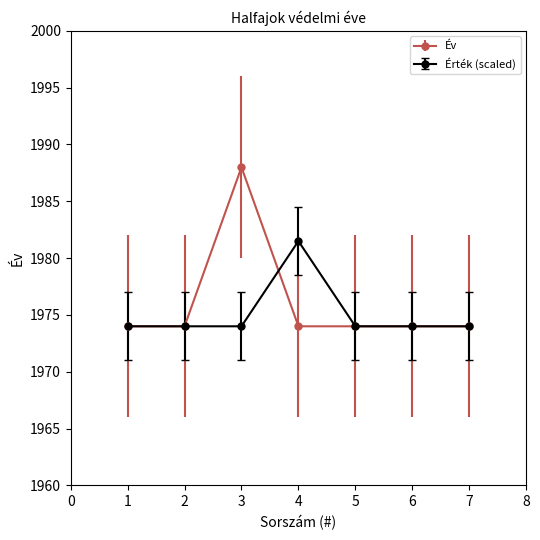

Between 4 and 6, which series saw the biggest shift?

Érték (scaled)